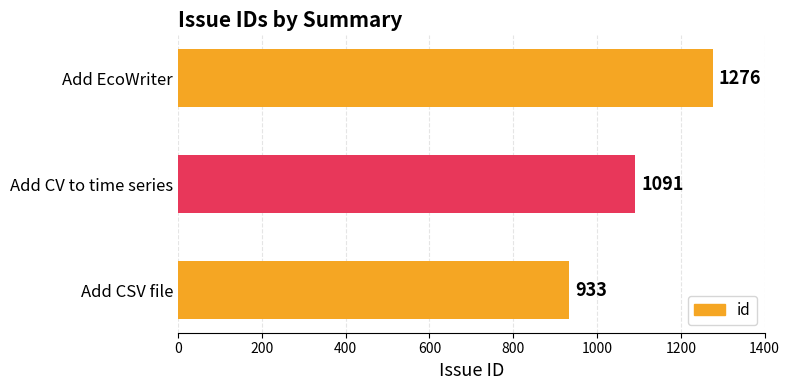

Count the number of categories in the chart.

3